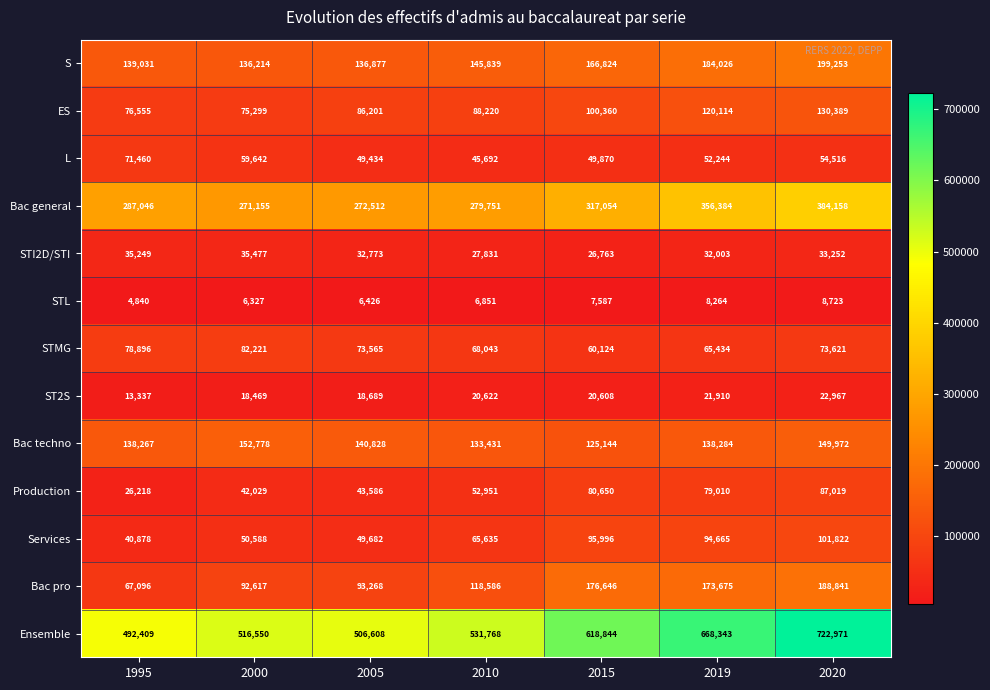

What is the approximate value of S at 2019, to the nearest 10?

184030